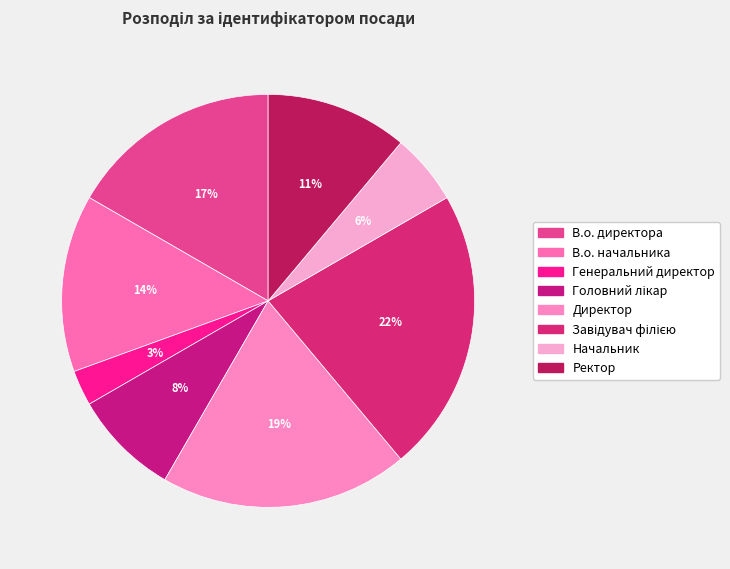

To the nearest percent, what portion does В.о. директора represent?

17%